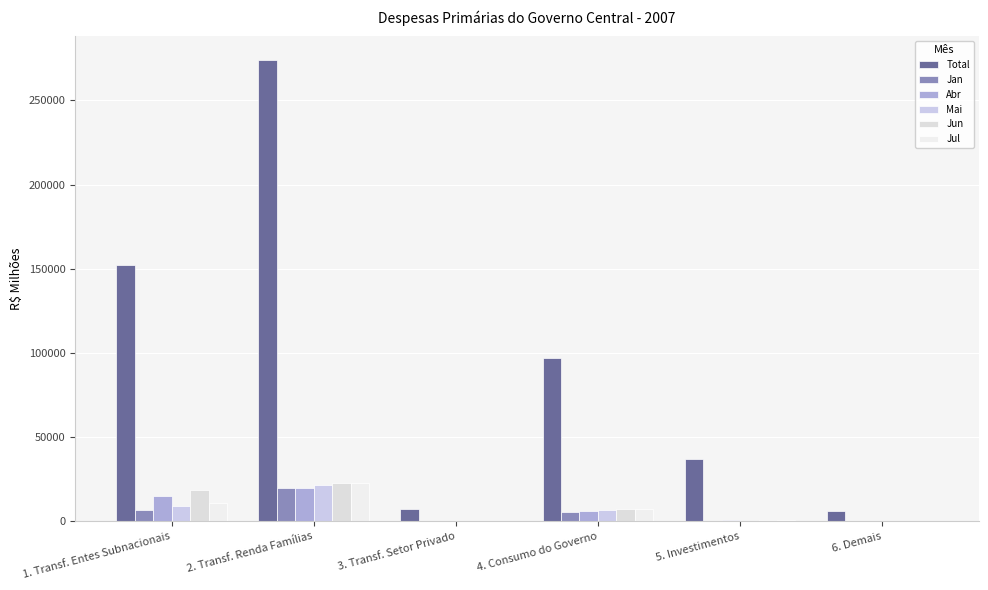

The value of Jun at 4. Consumo do Governo is 7527.7. True or false?

True